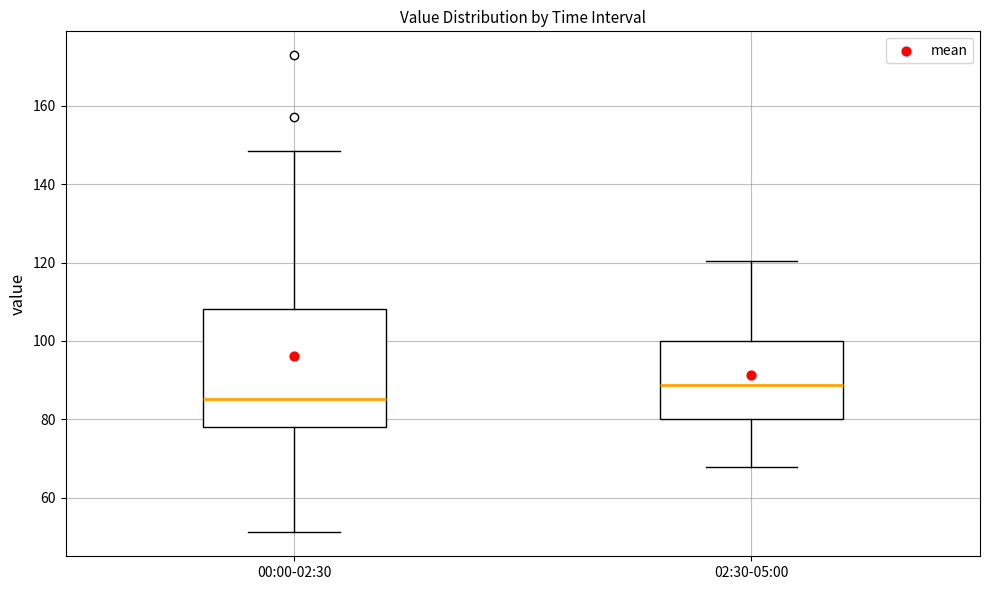

Where does the lower whisker of the box for 00:00-02:30 end on the y-axis? The values are not printed on the chart, so give them approximately, as read against the axis.

52